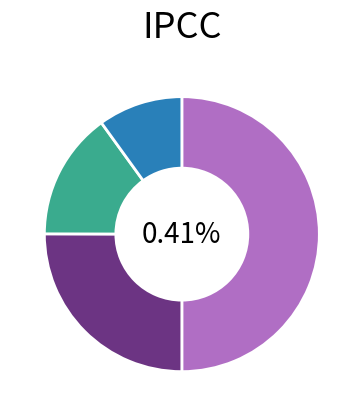

Does 20198 represent more than half of the total?

No